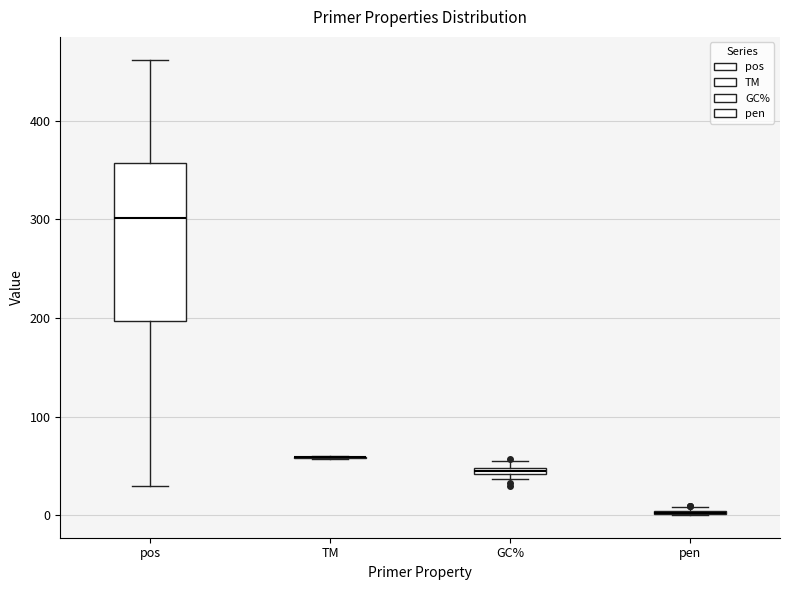

Where is the upper edge of the box for GC% on the y-axis? The values are not printed on the chart, so give them approximately, as read against the axis.

50